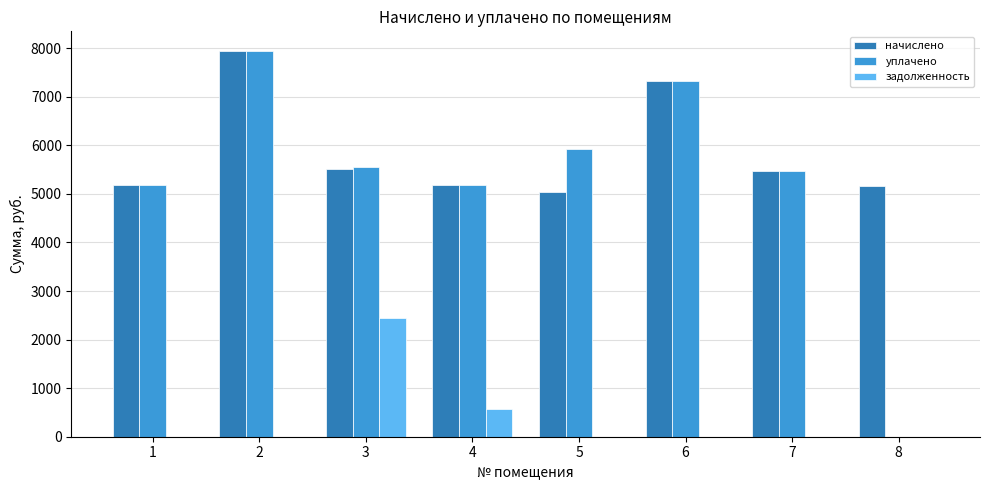

What is the total value across all series at 6?

14630.8